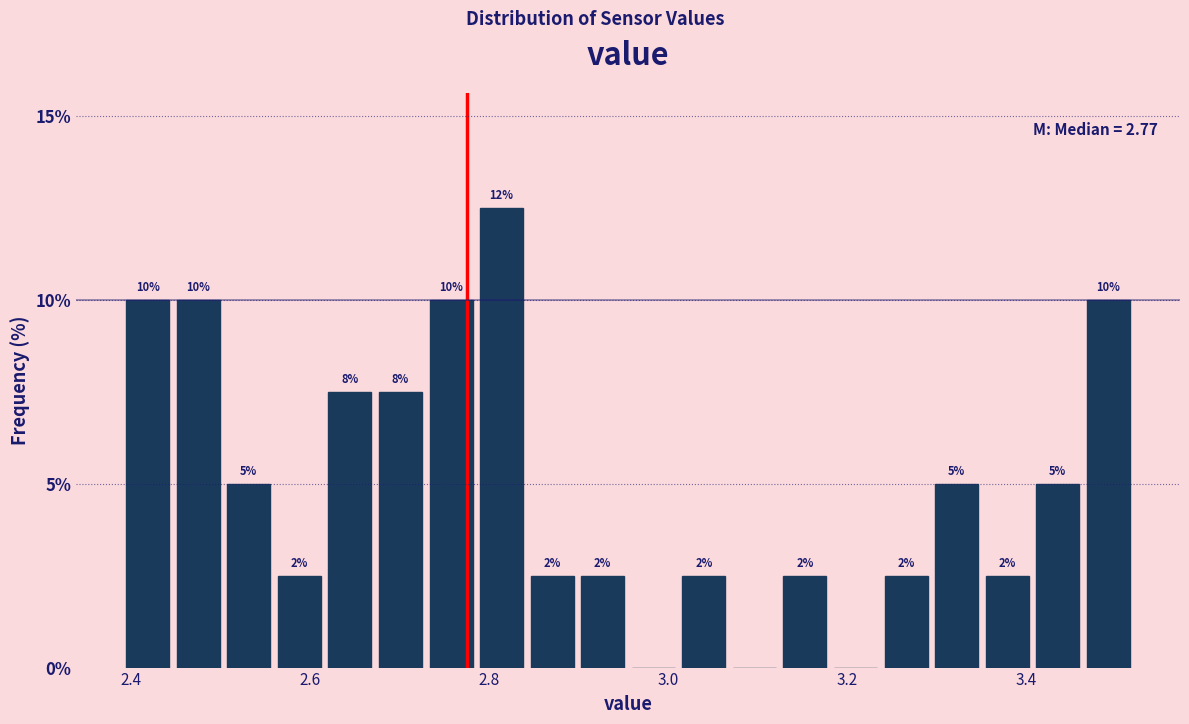

Read against the x-axis, roughly where is the centre of the tallest bar?

2.82